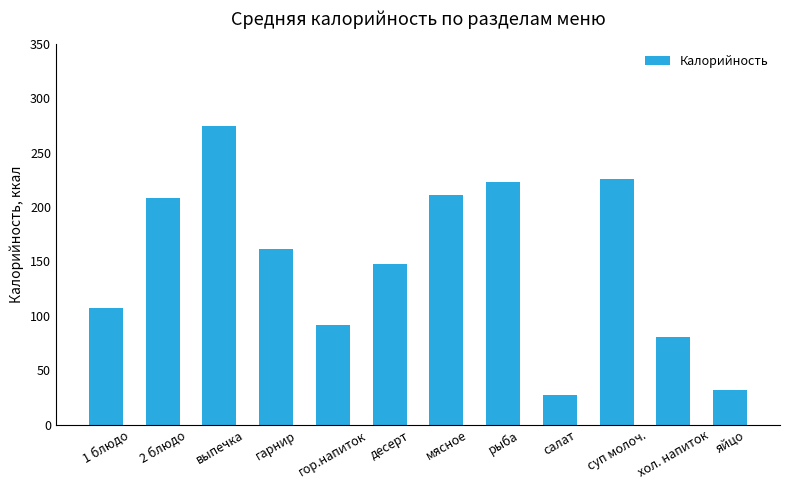

The value at 2 блюдо is 70.1. True or false?

False